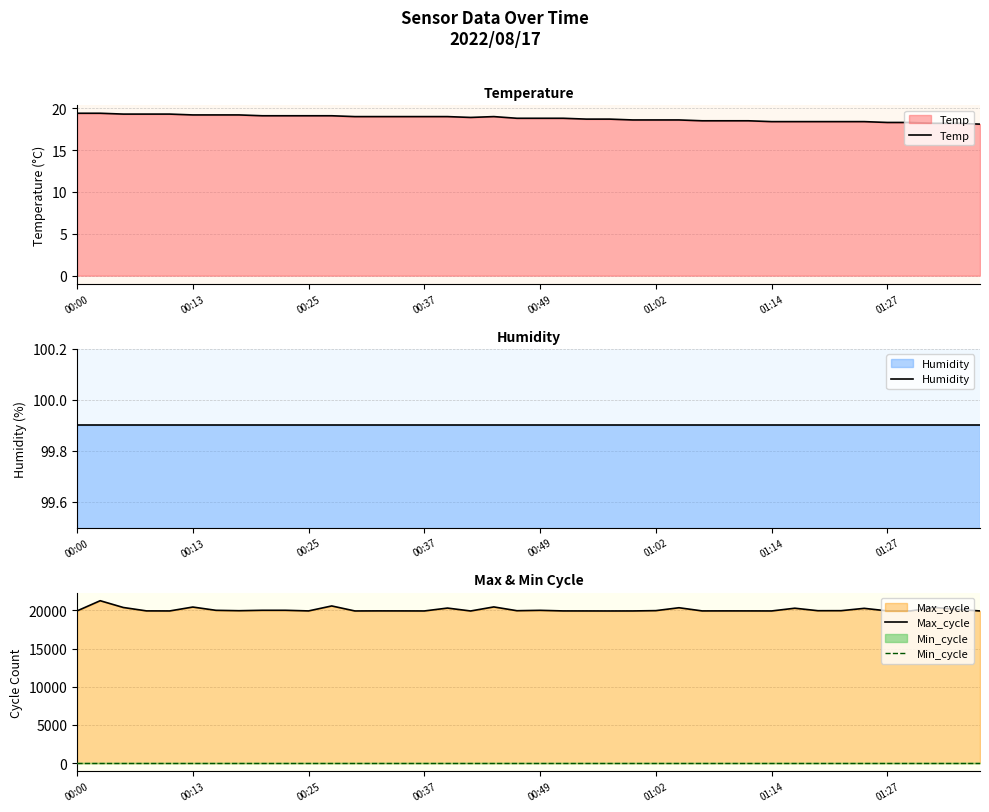

The value of Temp at 01:14 is 18.4. True or false?

True